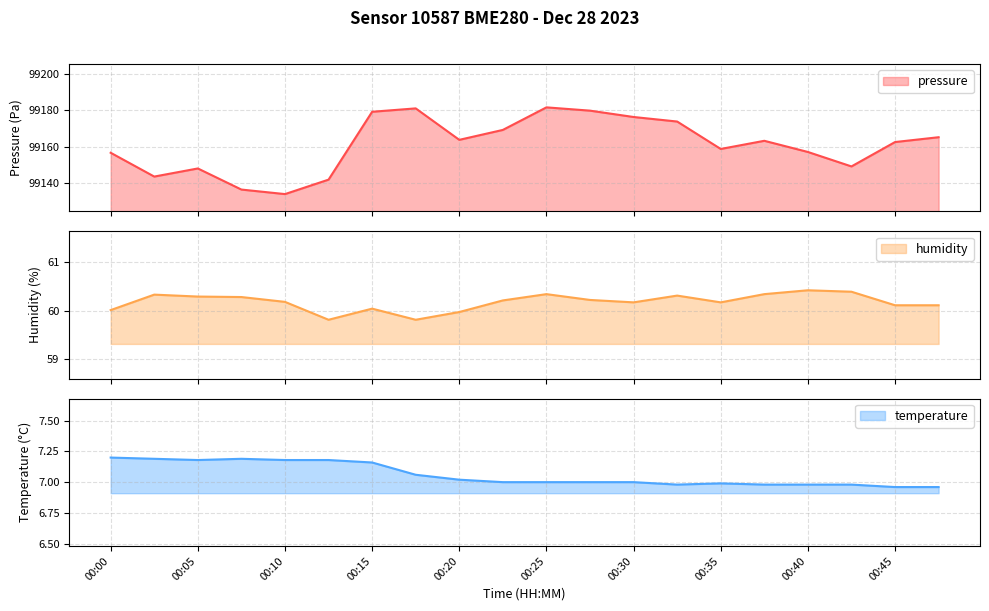

What value does the pressure series have at 00:27?

99179.8